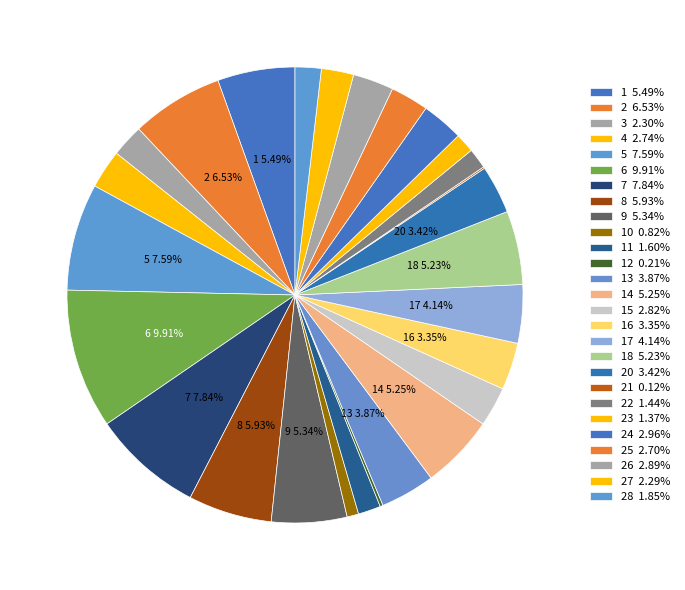

How many segments does this pie chart have?

27